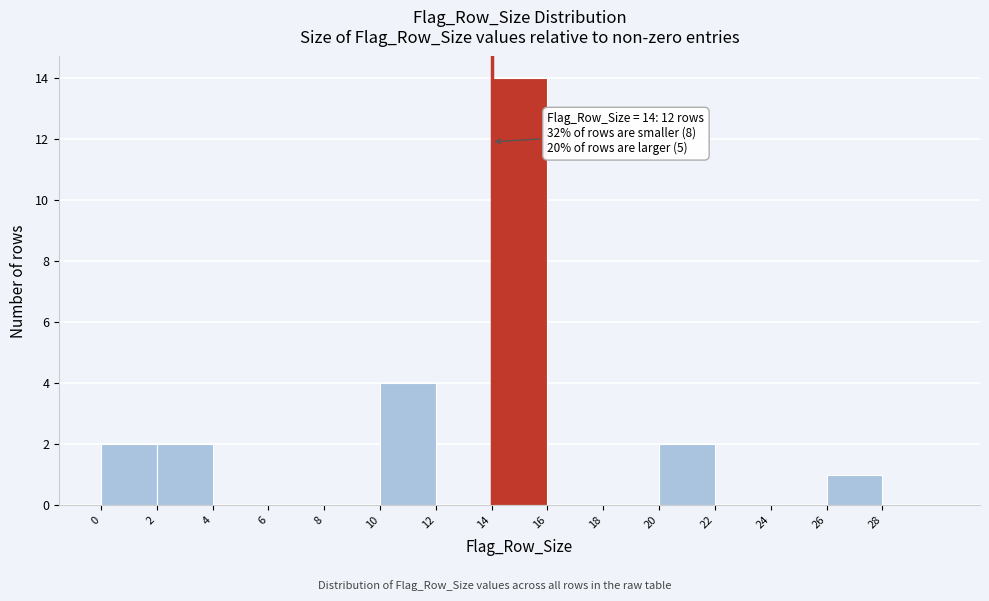

Over which range of the x-axis is the bar tallest?

14 to 16